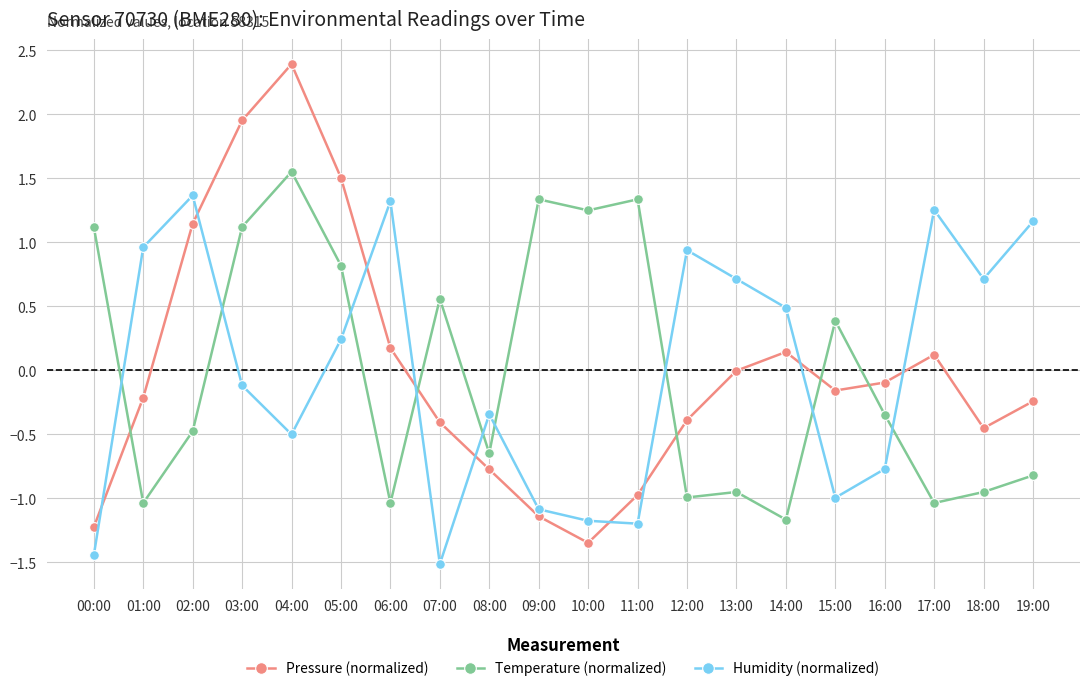

At which category does the chart reach its peak across all series?

04:00